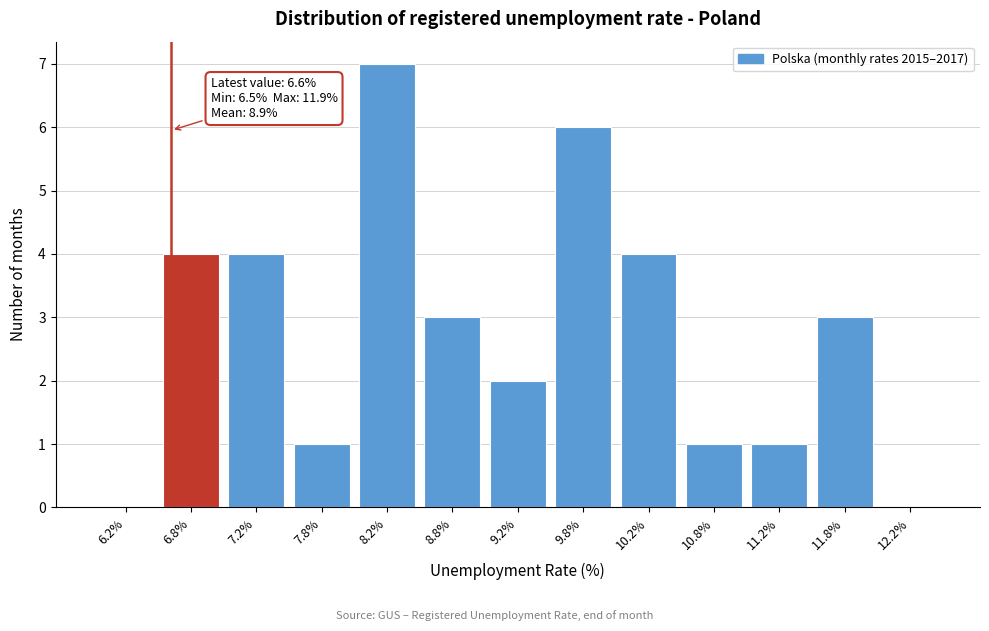

Over which range of the x-axis is the bar tallest?

8.0 to 8.5